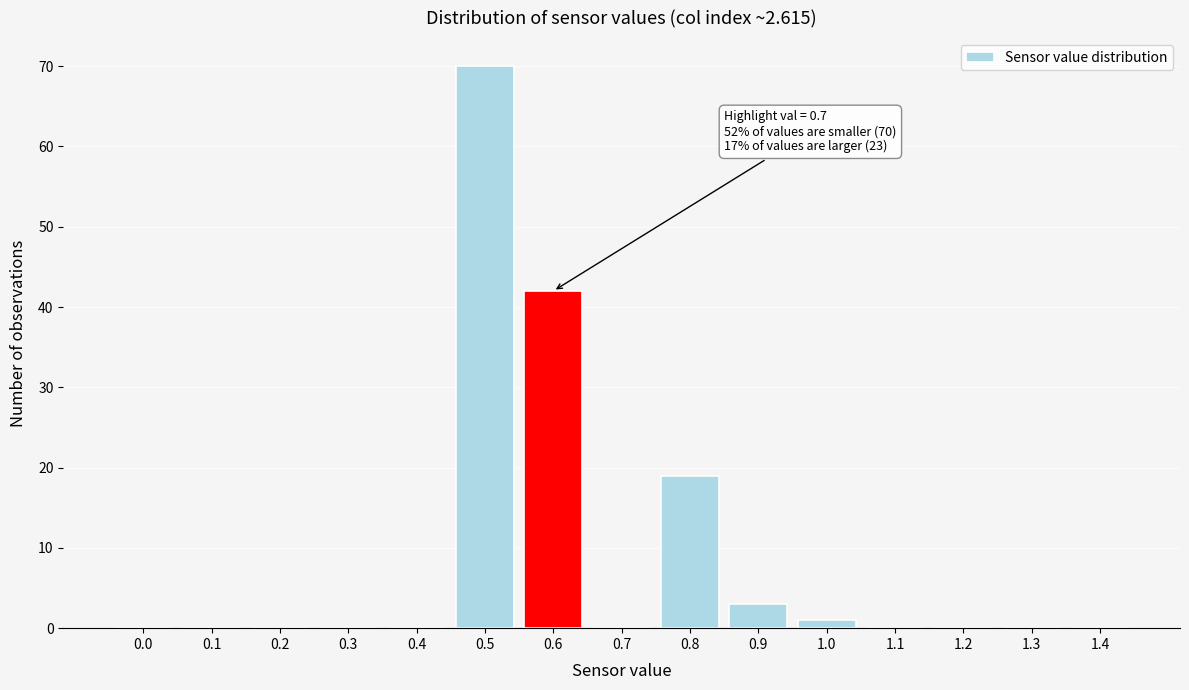

Reading right to left, transcribe all the data shown in this chart.

1.4=0	1.3=0	1.2=0	1.1=0	1.0=1	0.9=3	0.8=19	0.7=0	0.6=42	0.5=70	0.4=0	0.3=0	0.2=0	0.1=0	0.0=0